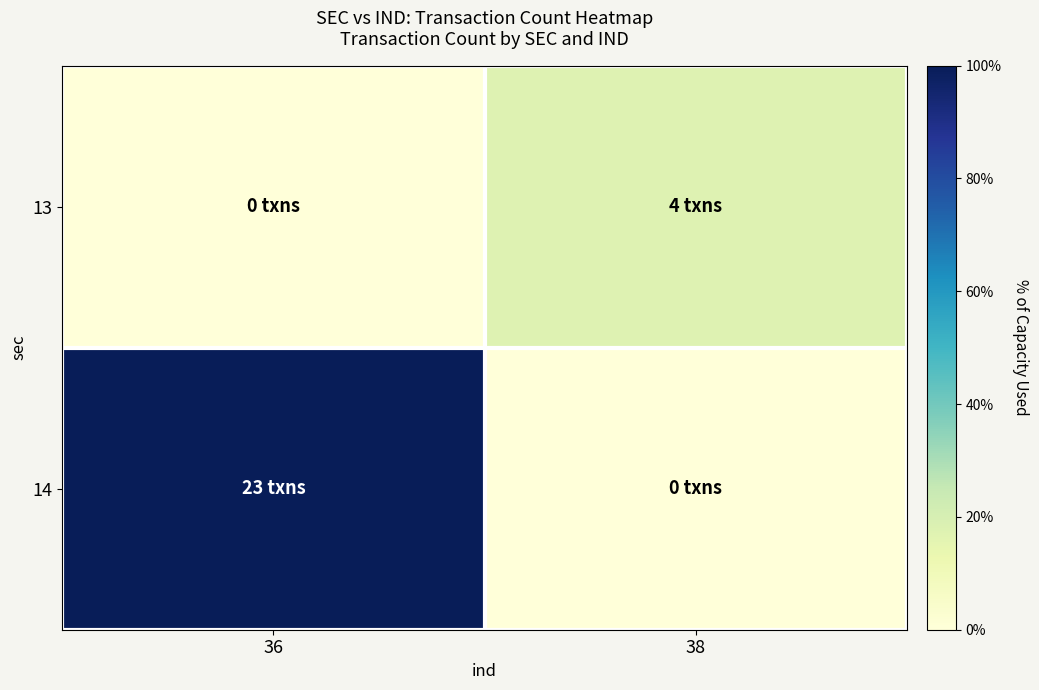

List the series in order of their overall mean, highest first.

14, 13